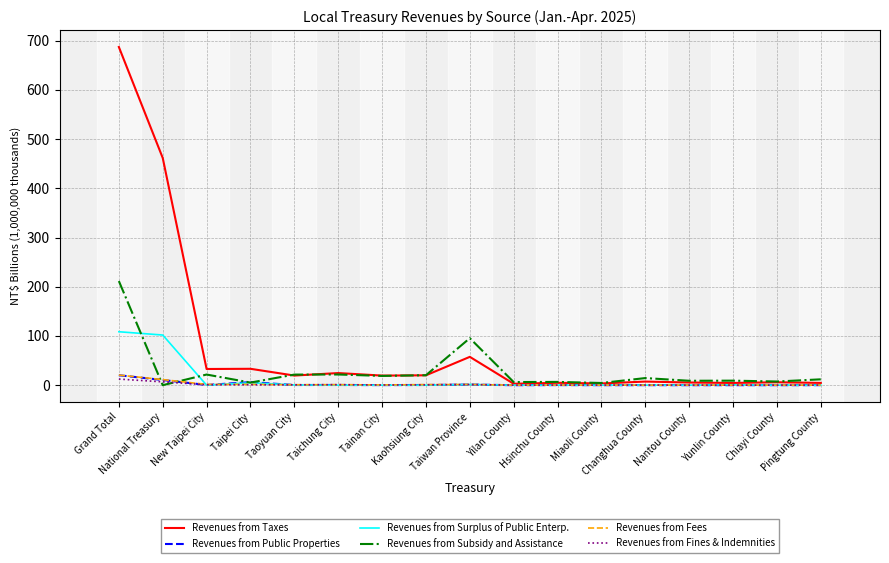

What is the average value of the Revenues from Surplus of Public Enterp. series?

12.8